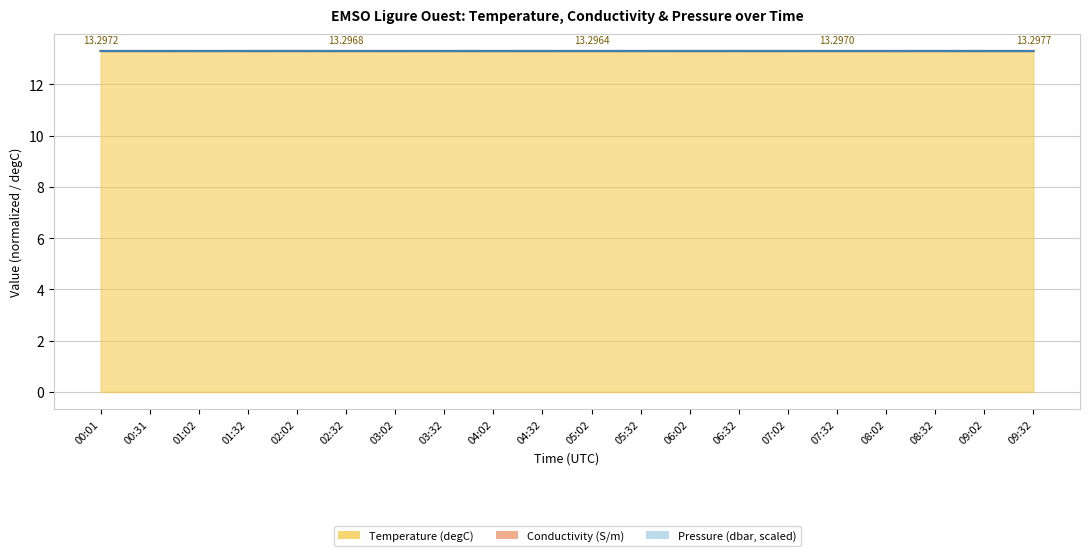

At 04:02, list the series in order from smallest to largest.

Conductivity (S/m), Pressure (dbar), Temperature (degC)